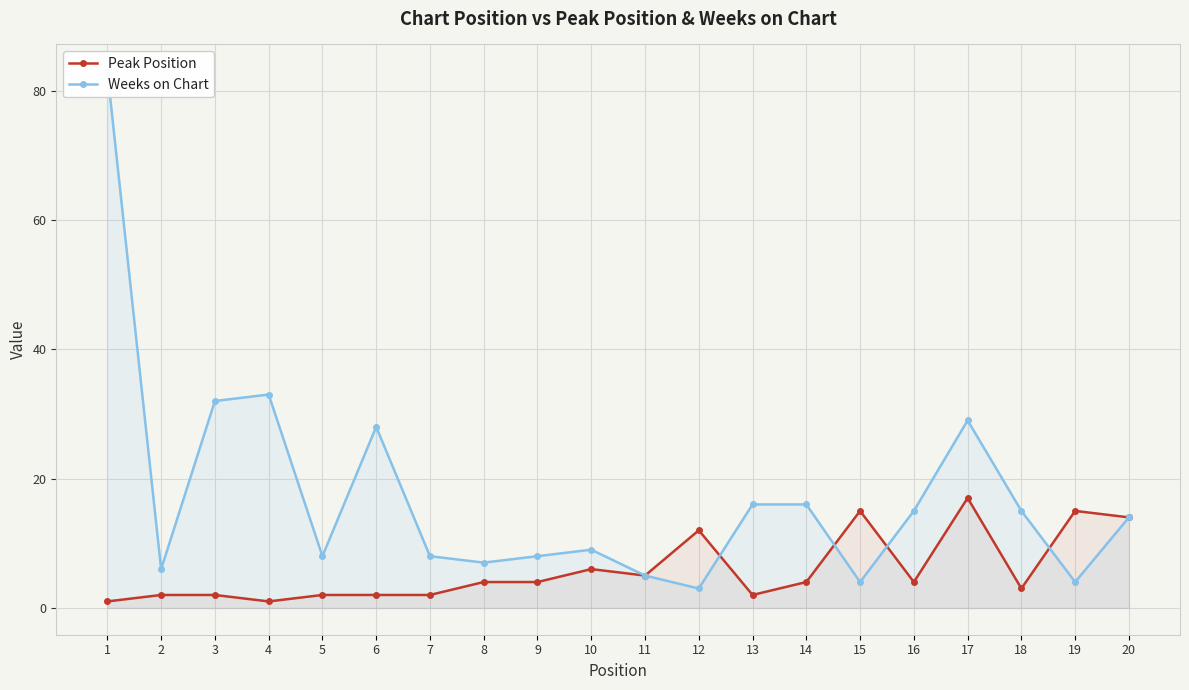

At which category is the sum across all series the highest?

1